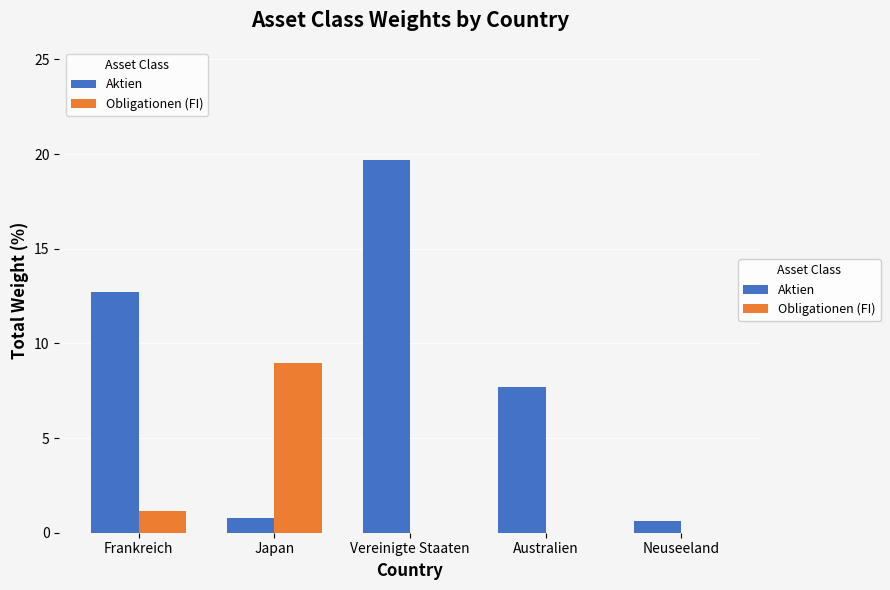

At which label is Aktien closest to 10?

Australien